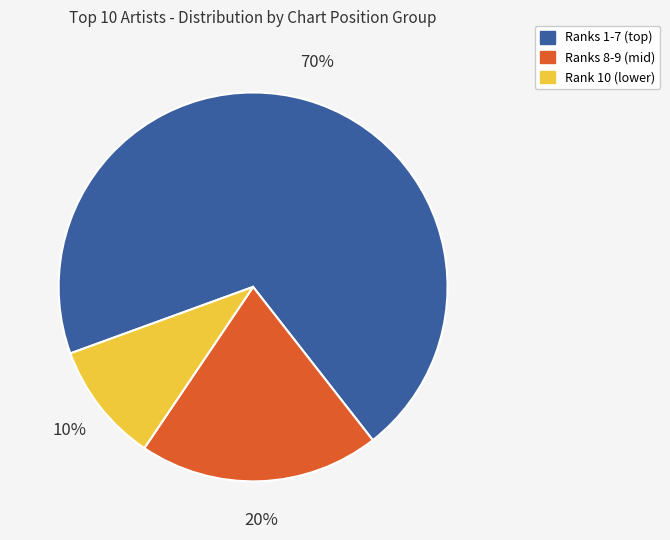

Is there a majority slice in this chart?

Yes